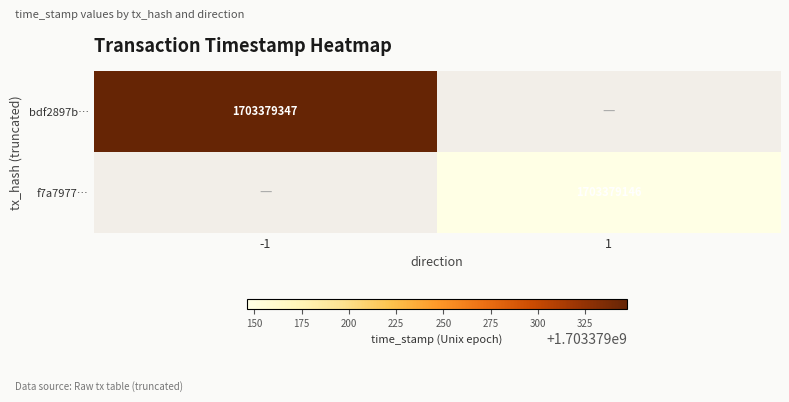

What is the total value across all series at -1?

1703379347